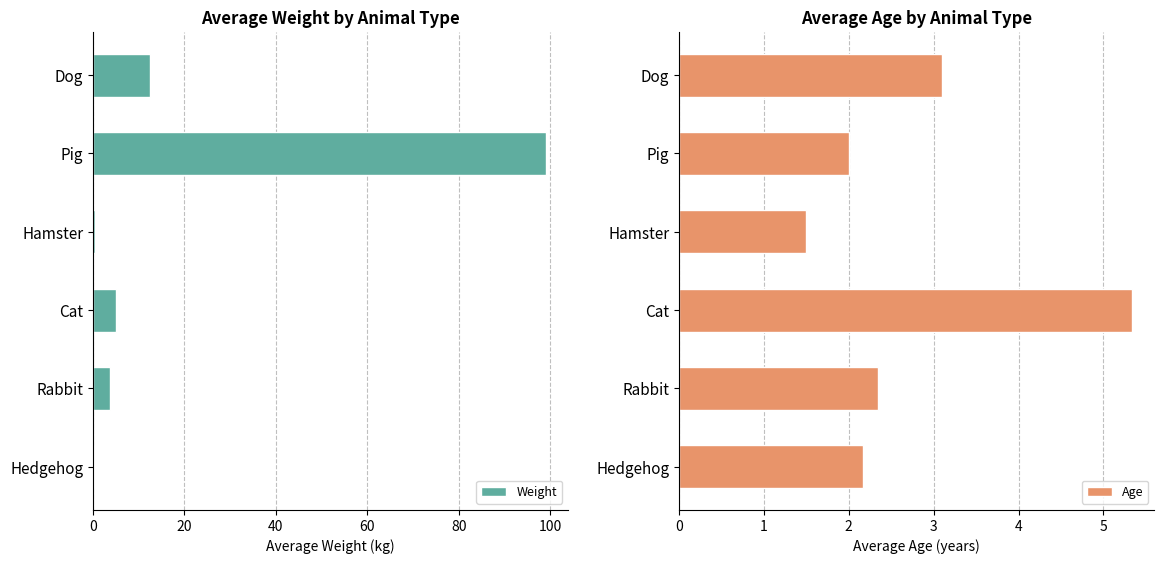

What are all the series names shown in the legend?

Weight, Age